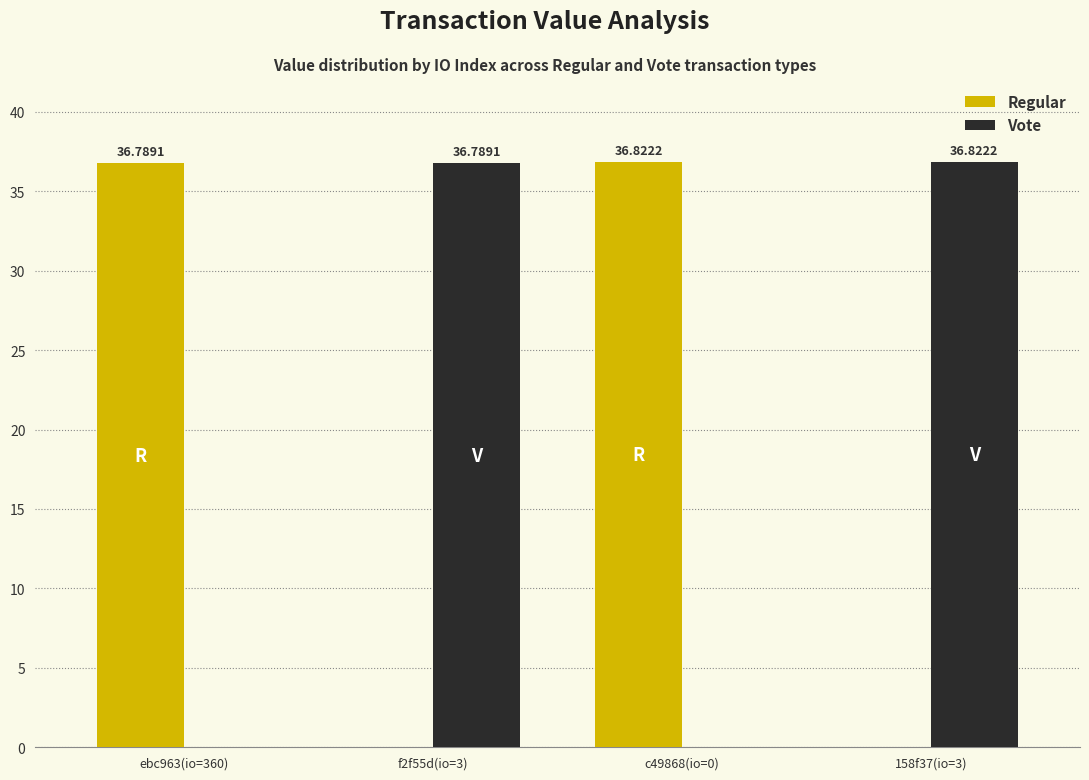

Between f2f55d(io=3) and c49868(io=0), which series saw the biggest shift?

Regular